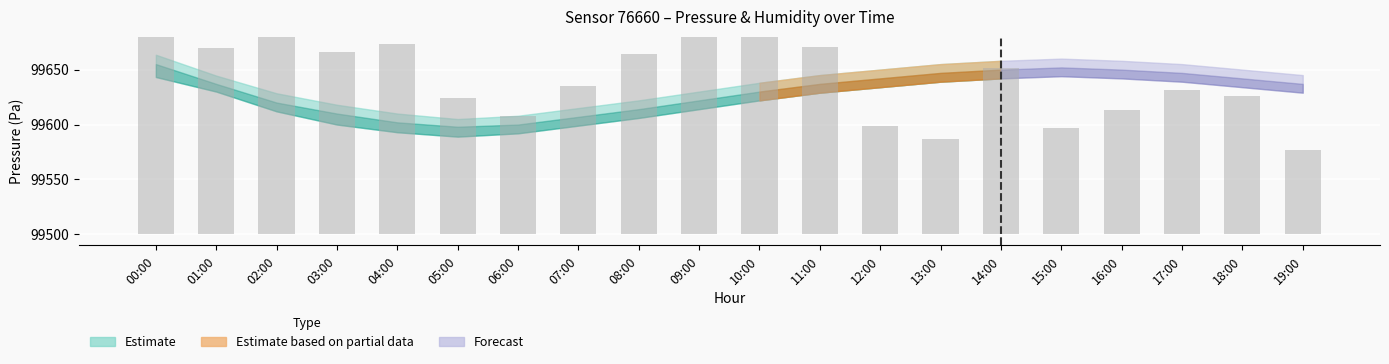

What is the change in value from 08:00 to 12:00?

-65.6